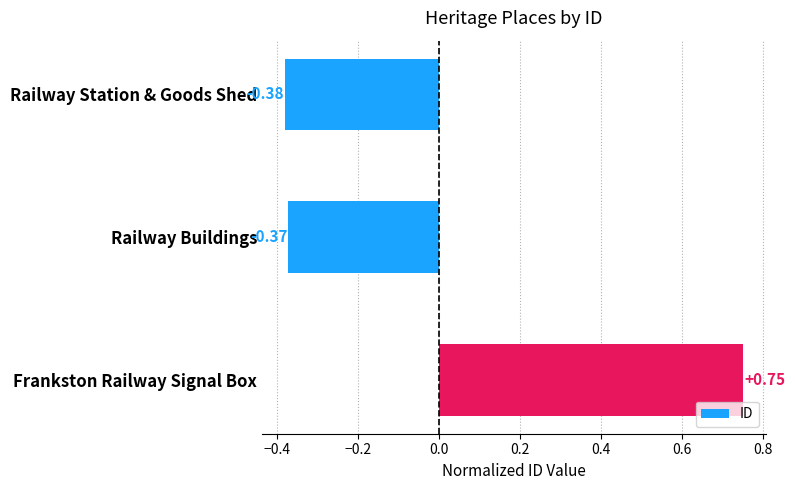

Which category has the lowest value across all series?

Railway Station & Goods Shed